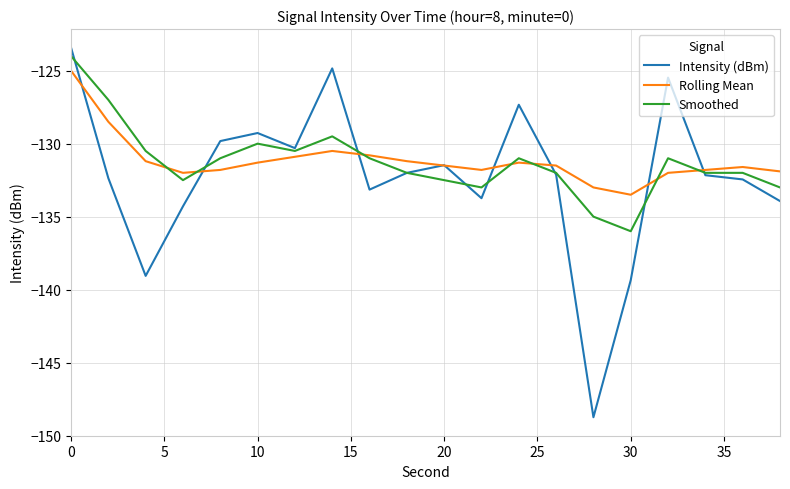

Which series has the largest range (max minus min)?

Intensity (dBm)